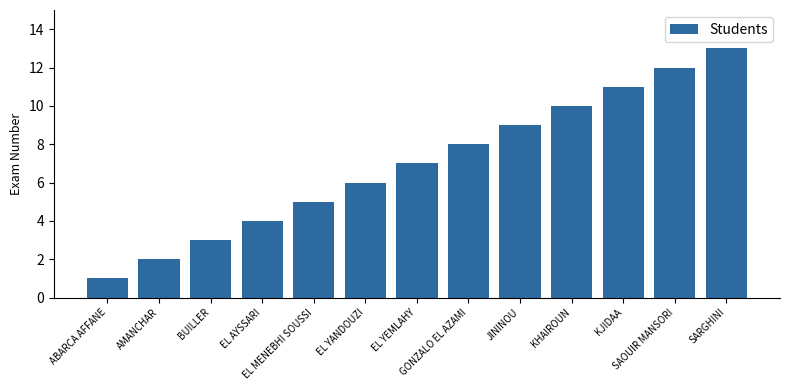

What is the smallest value displayed?

1